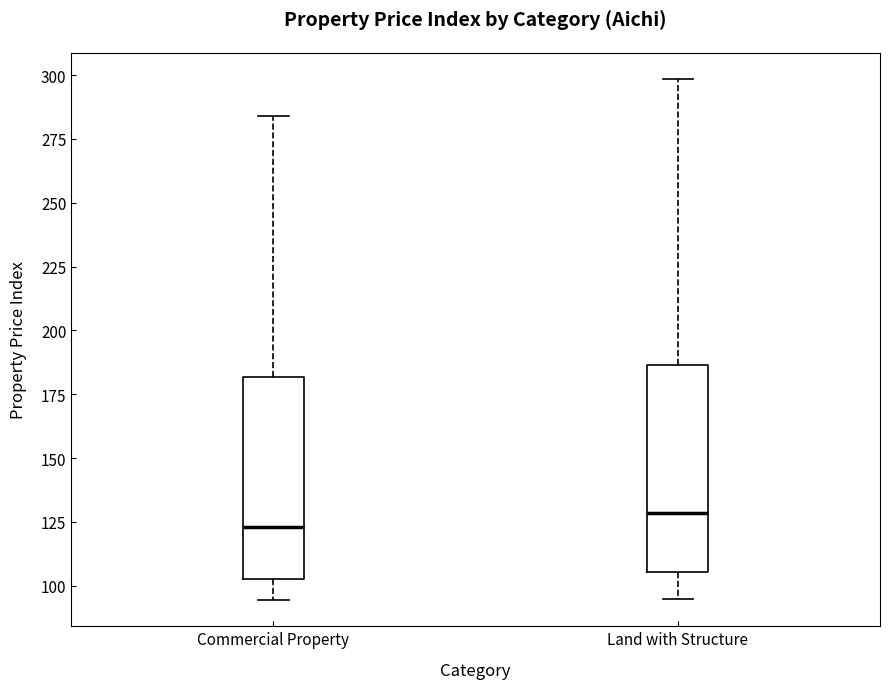

Which box has the highest median line?

Land with Structure